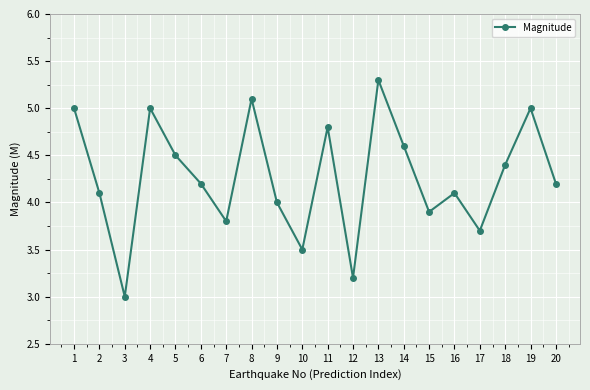

What is the ratio of the value at 13 to the value at 19?

1.1